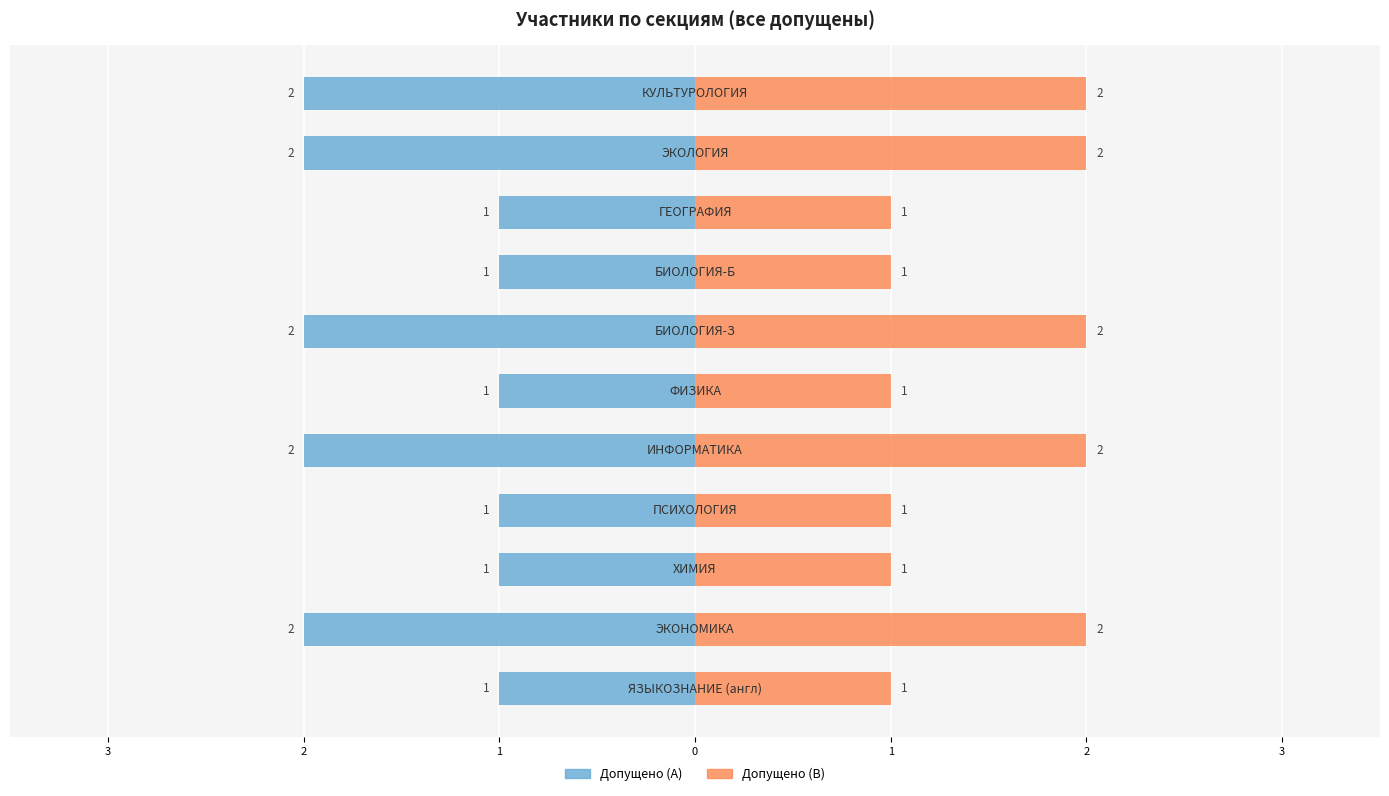

True or false: Допущено (левая) has a value of -1 at 7.

True